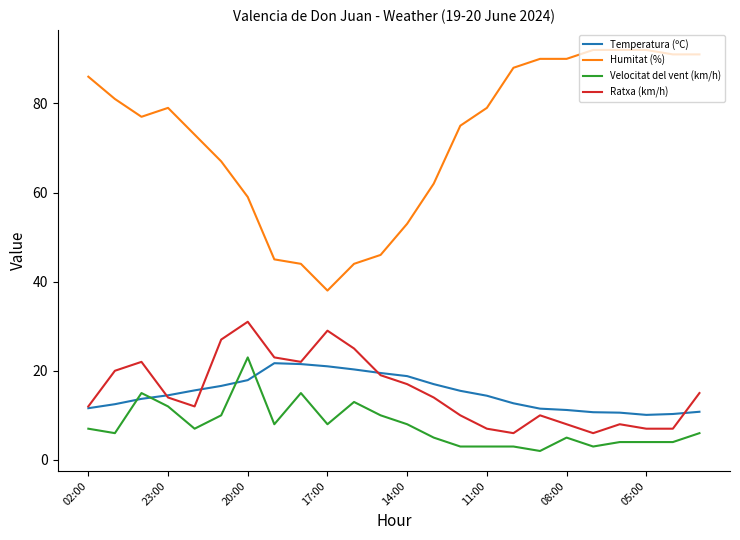

What is the smallest value displayed?

2.0